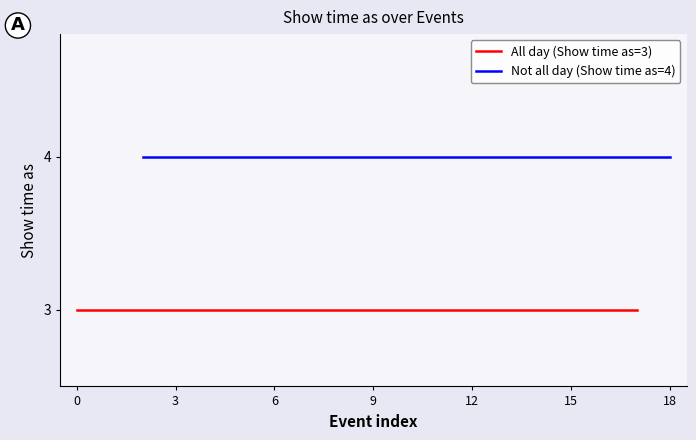

Rank the series at 14/8/2015 Candle from lowest to highest value.

All day event (Show time as=3), Not all day (Show time as=4)